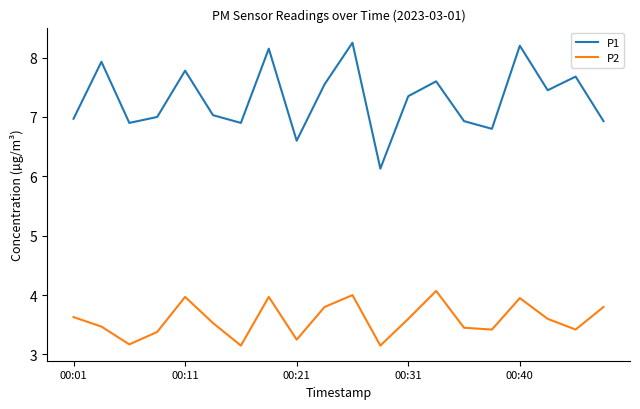

True or false: P2 and P1 cross at least once.

False